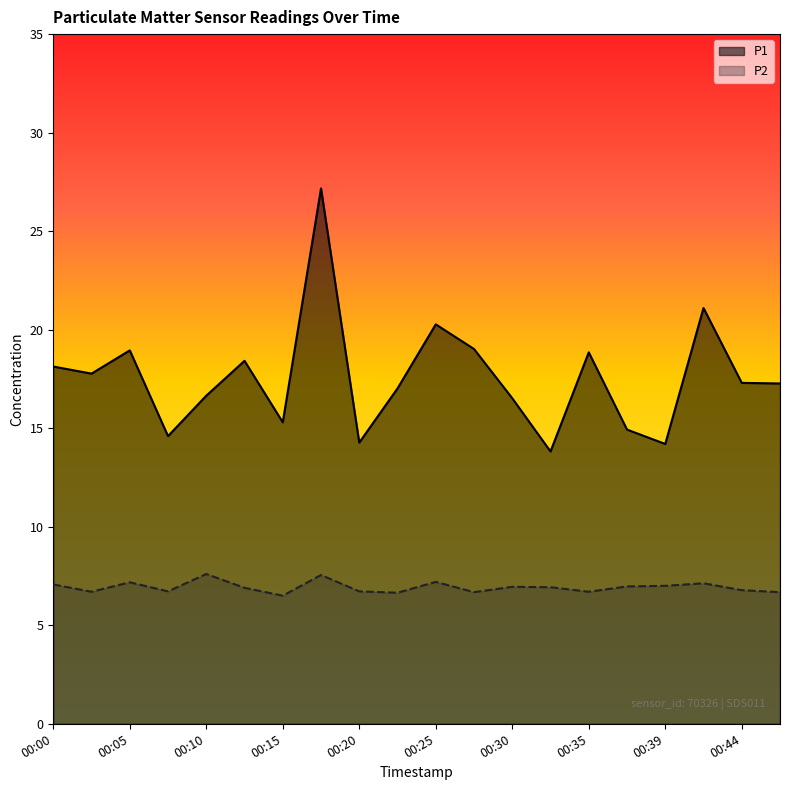

True or false: P1 and P2 cross at least once.

False